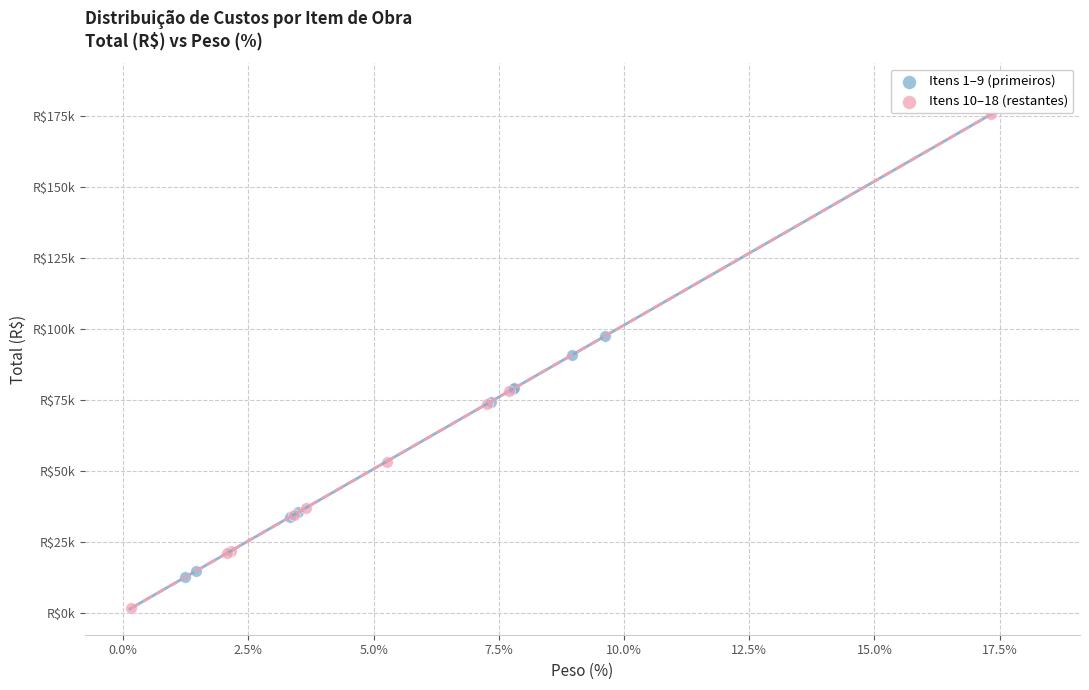

Which series has the widest spread of Y values?

Itens 10–18 (restantes)